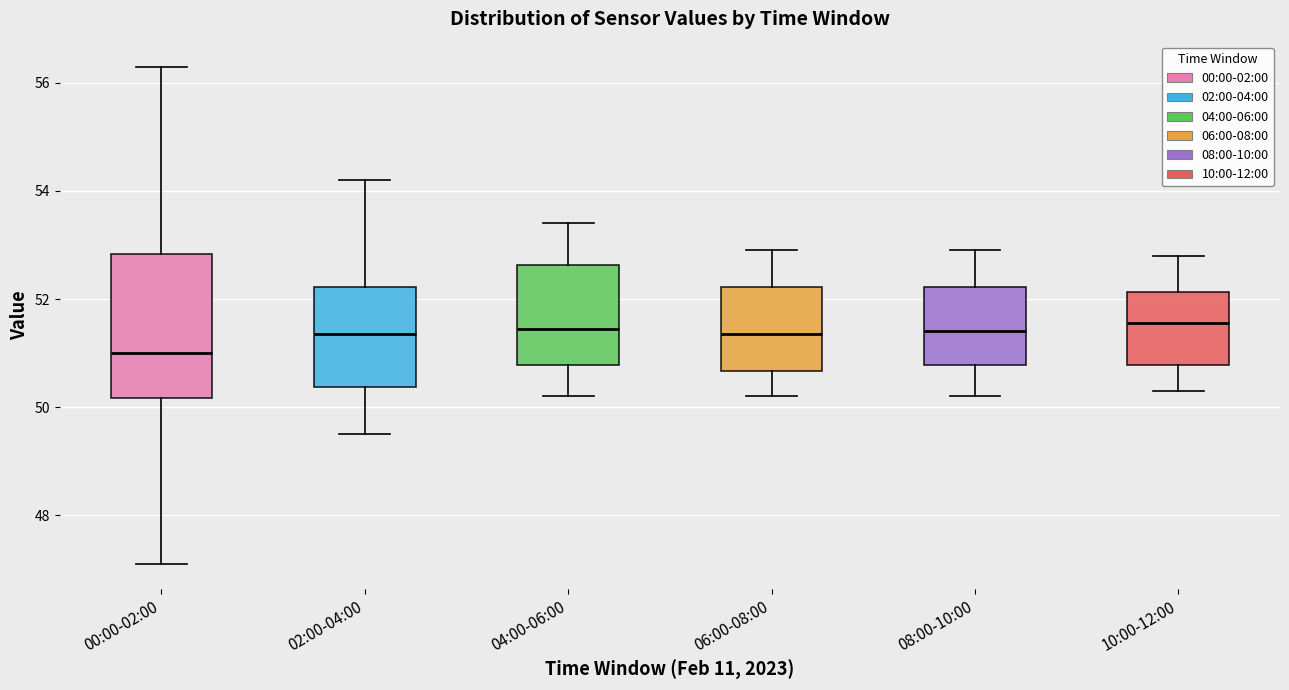

Reading left to right, read every box against the y-axis: the position of its median line, the range the box covers, and the ends of its whiskers. The values are not printed on the chart, so give them approximately, as read against the axis.

00:00-02:00: median 51.0, box 50.2 to 52.8, whiskers 47.2 to 56.4
02:00-04:00: median 51.4, box 50.4 to 52.2, whiskers 49.6 to 54.2
04:00-06:00: median 51.4, box 50.8 to 52.6, whiskers 50.2 to 53.4
06:00-08:00: median 51.4, box 50.6 to 52.2, whiskers 50.2 to 53.0
08:00-10:00: median 51.4, box 50.8 to 52.2, whiskers 50.2 to 53.0
10:00-12:00: median 51.6, box 50.8 to 52.2, whiskers 50.4 to 52.8